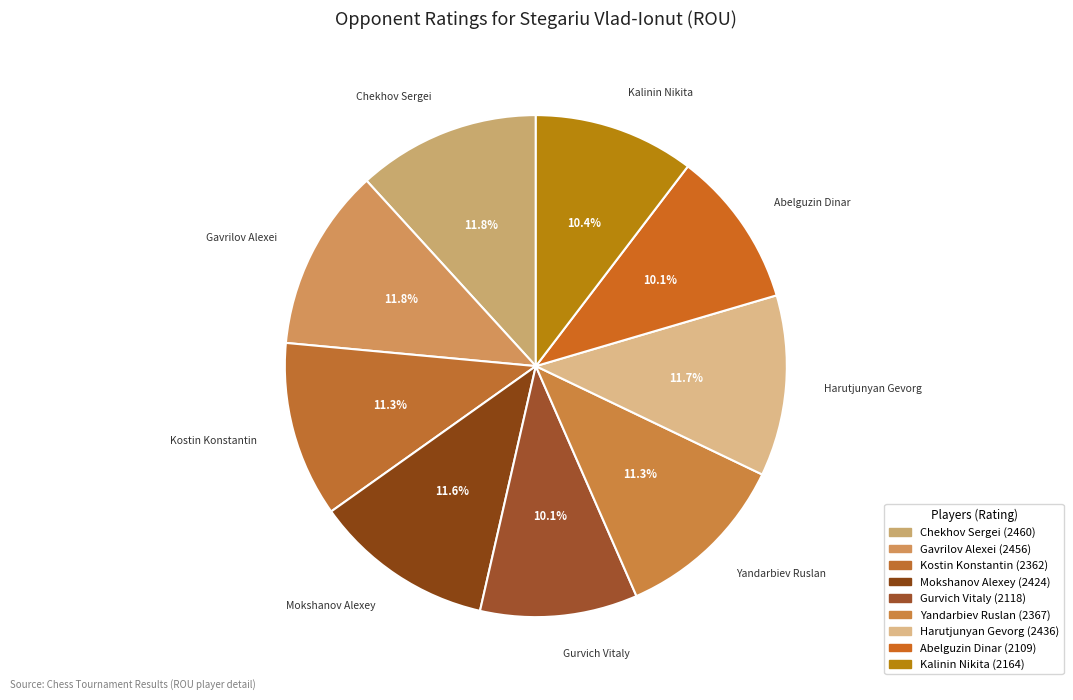

Does Gavrilov Alexei account for over 50% of the chart?

No